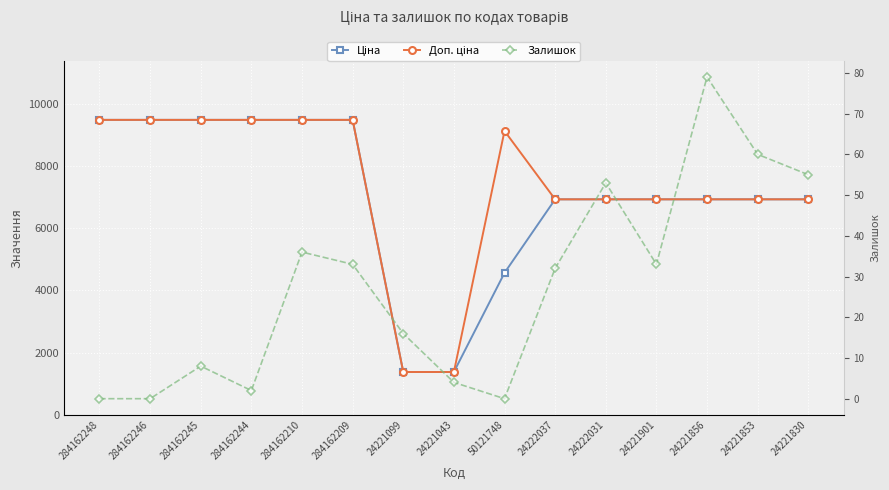

At which category is the sum across all series the highest?

284162210